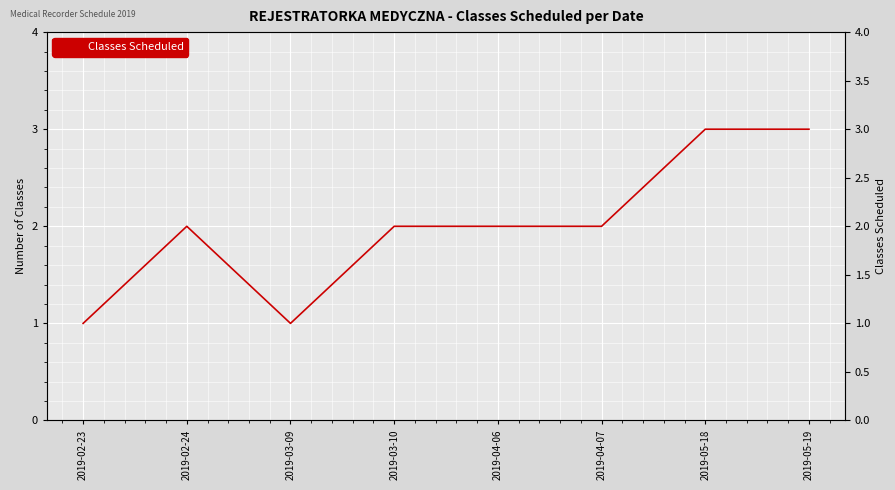

What is the value of the 8th point from the left?

3